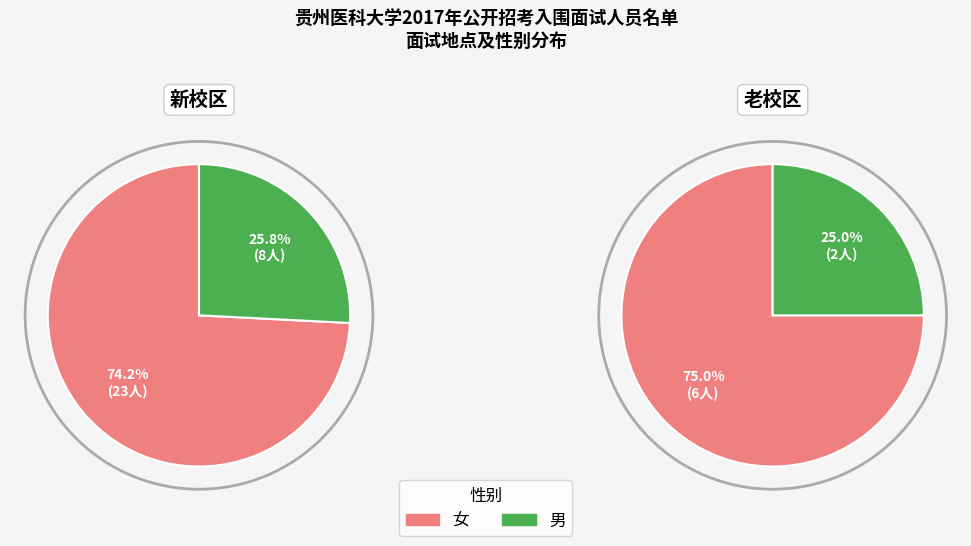

What is the smallest slice in the pie chart?

老校区